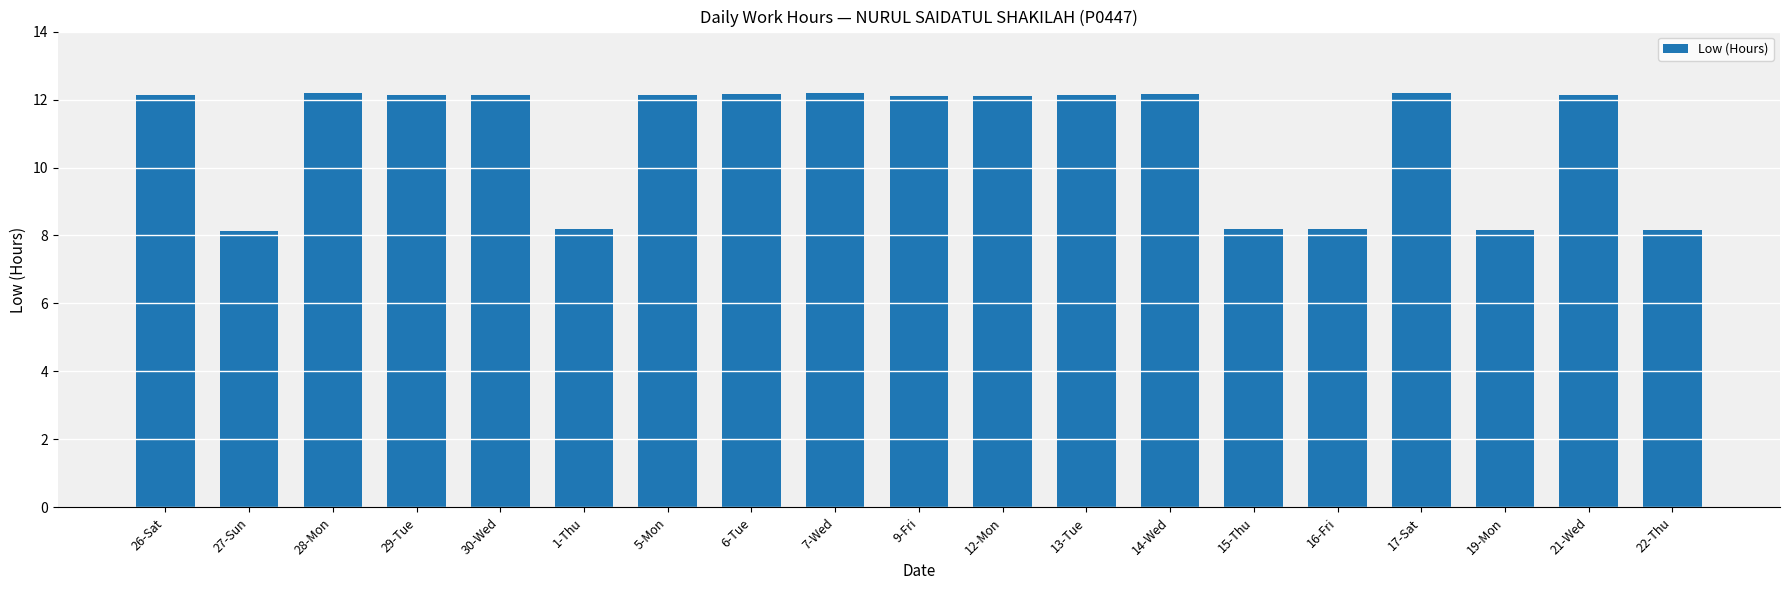

What is the label of the 3rd bar from the left?

28-Mon